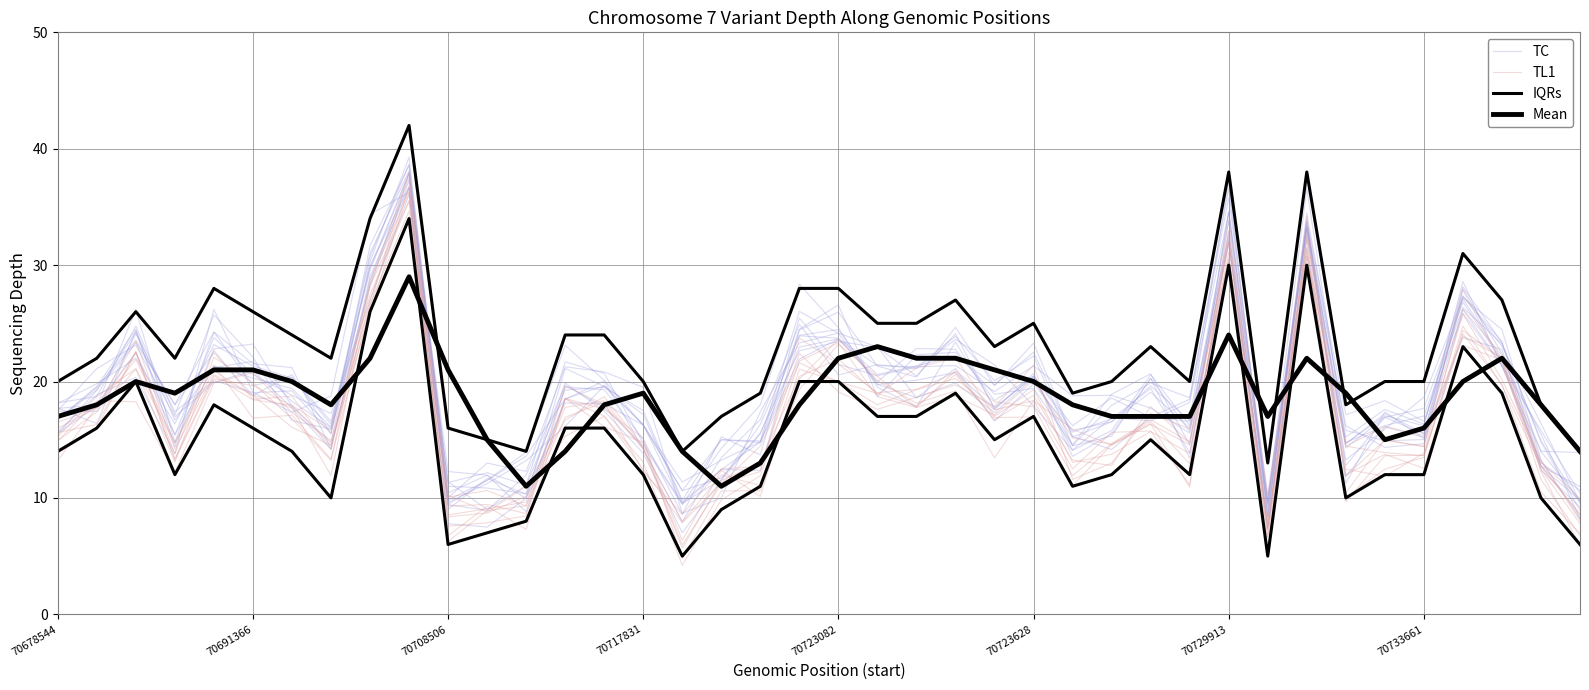

What is the highest value of the Mean series?

29.0